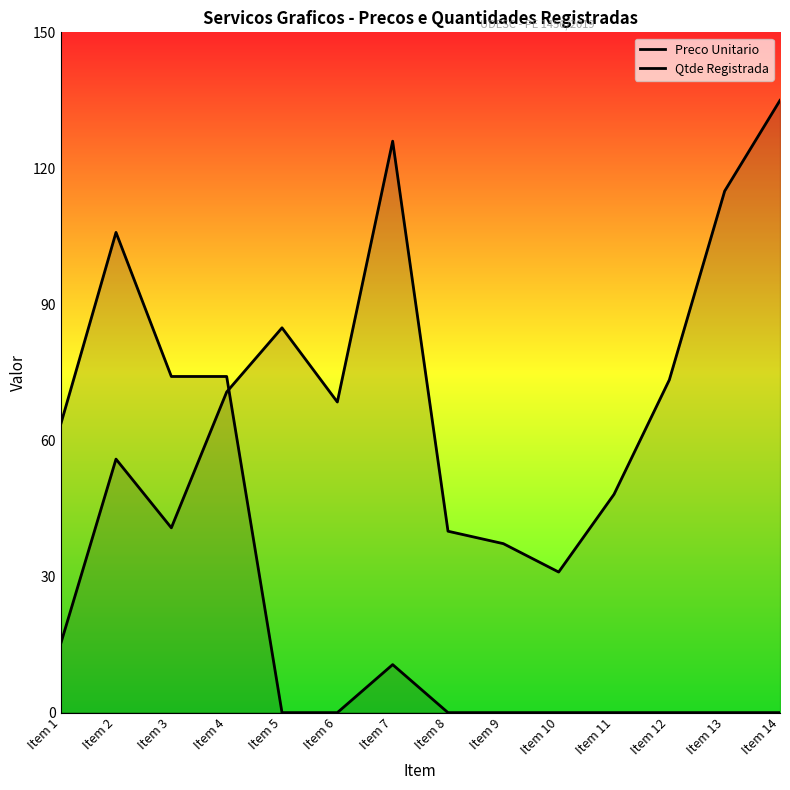

Which category has the highest value across all series?

Item 14